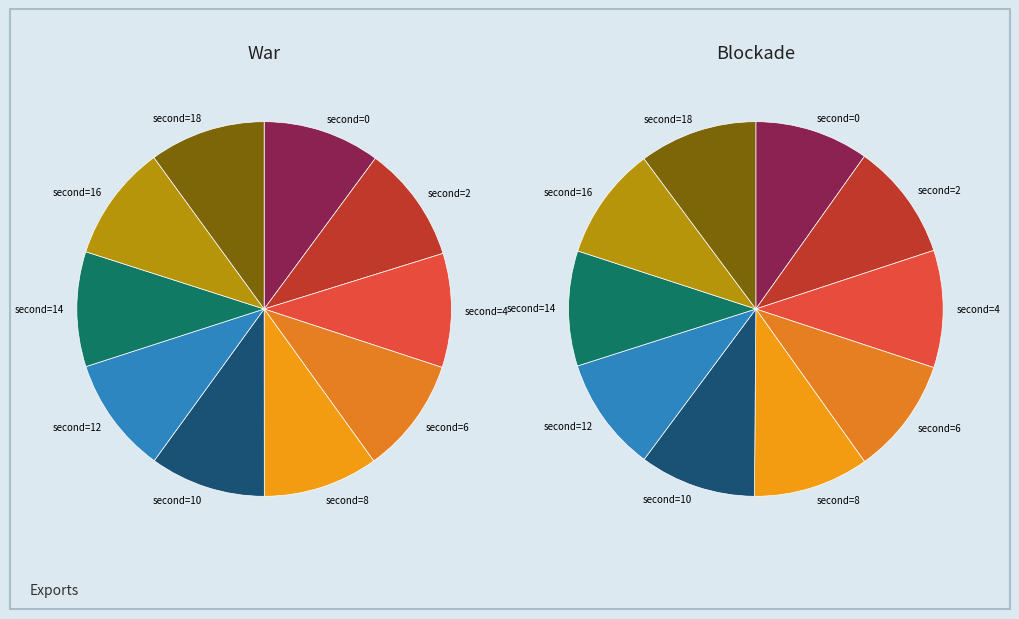

To the nearest percent, what is the difference between the largest and smallest slice percentages?

1%